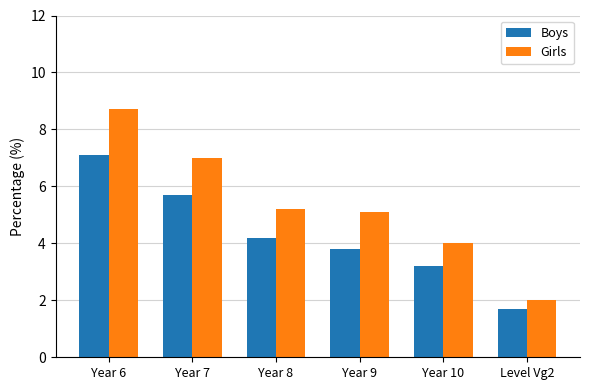

What is the label of the 5th bar from the left?

Year 10